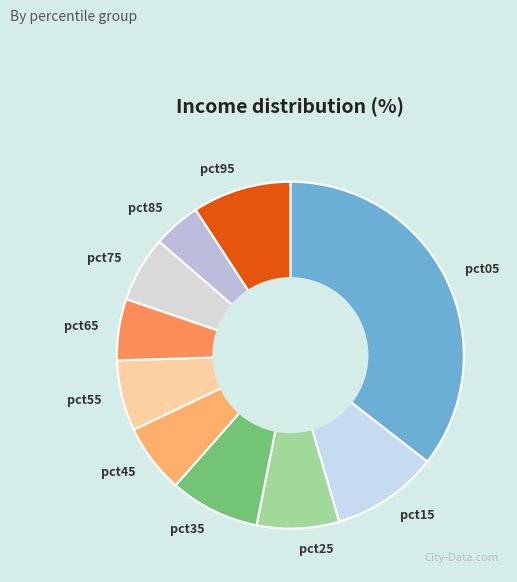

Do pct15 and pct75 together represent more than half of the pie?

No